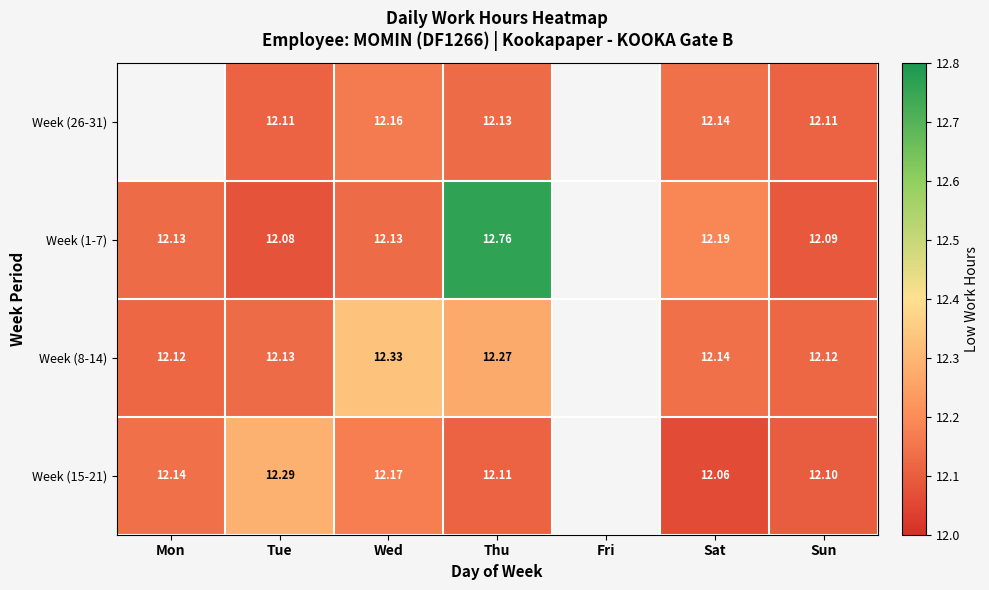

Is the value of Week (15-21) at Tue greater than the value of Week (26-31) at Sun?

Yes